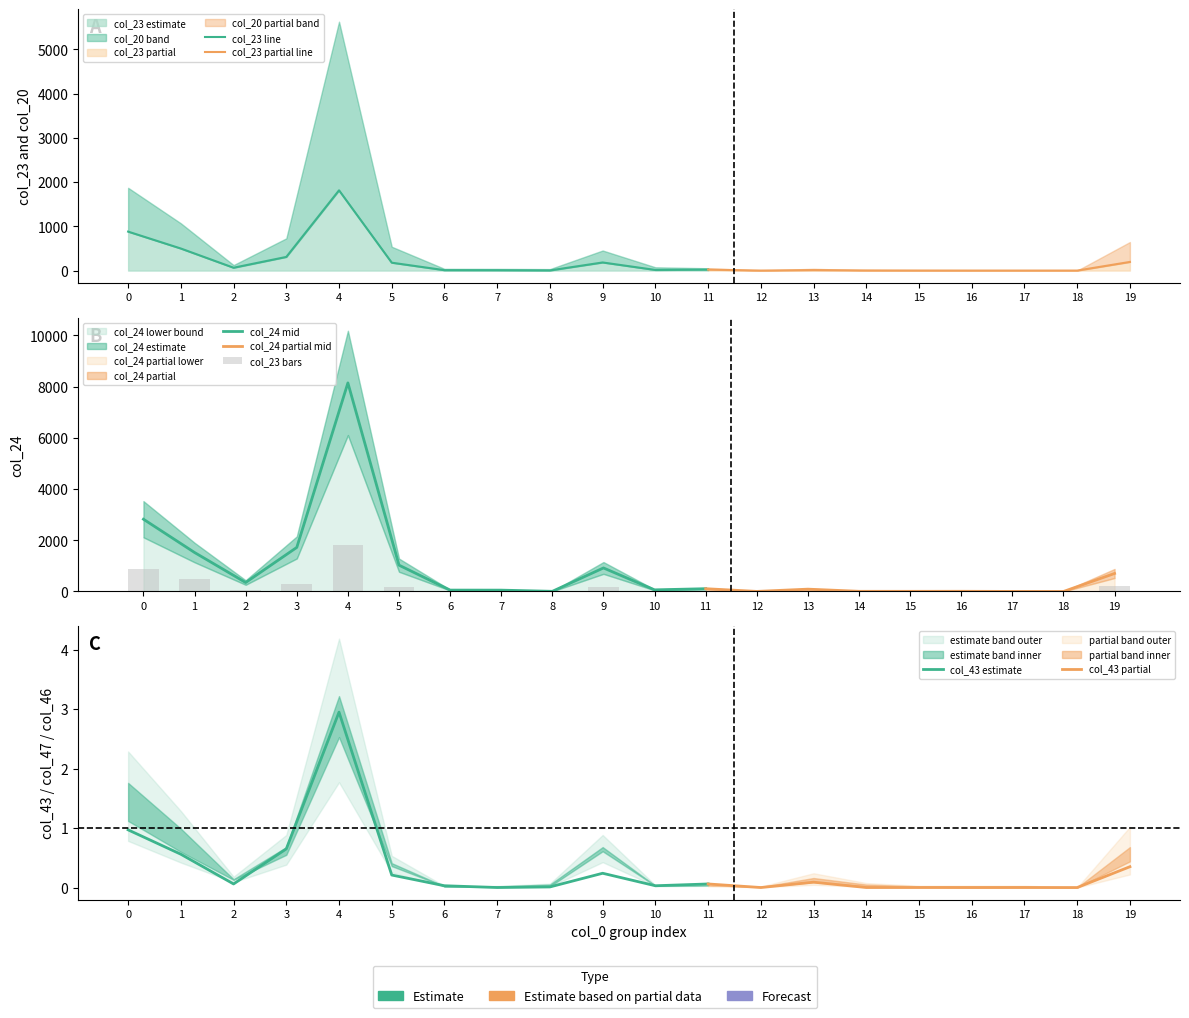

What is the sum of all col_46 values?

8.0